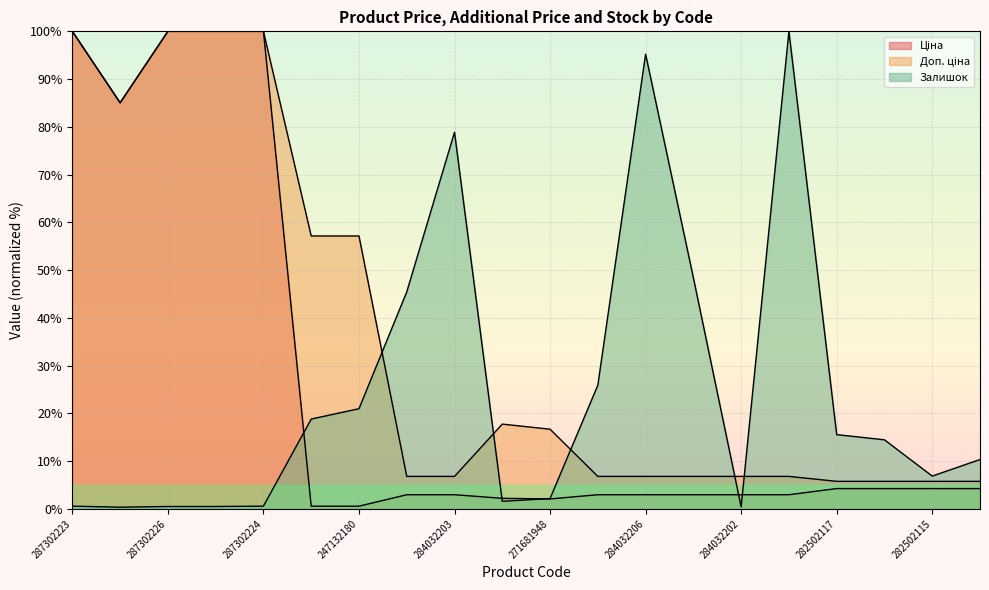

How many lines are shown in the chart?

3